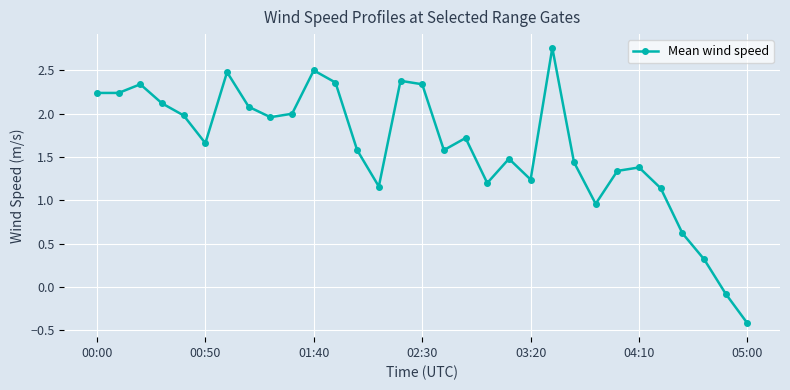

What is the minimum value shown in the chart?

-0.4